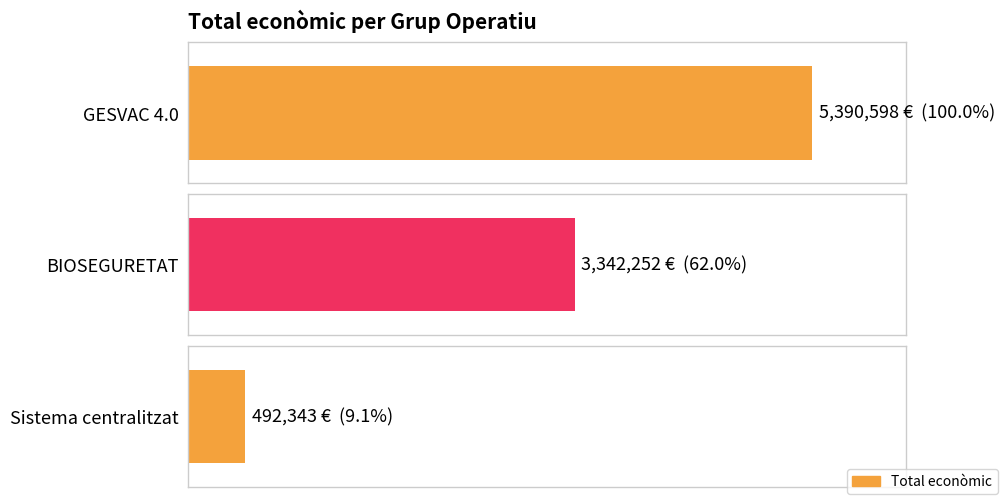

How many distinct data groups are displayed?

1